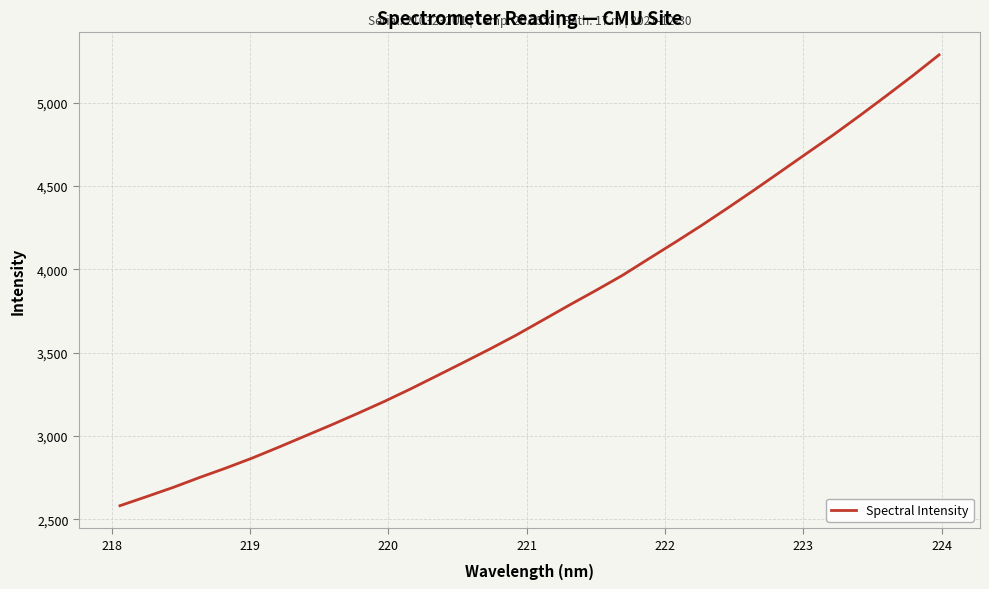

What is the difference between the maximum and minimum values?

2706.4